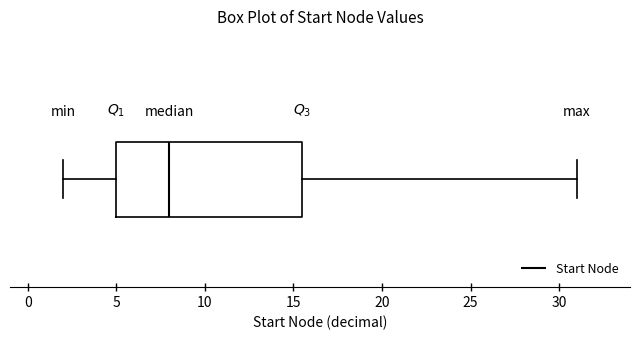

Where is the right edge of the box on the x-axis? The values are not printed on the chart, so give them approximately, as read against the axis.

15.5